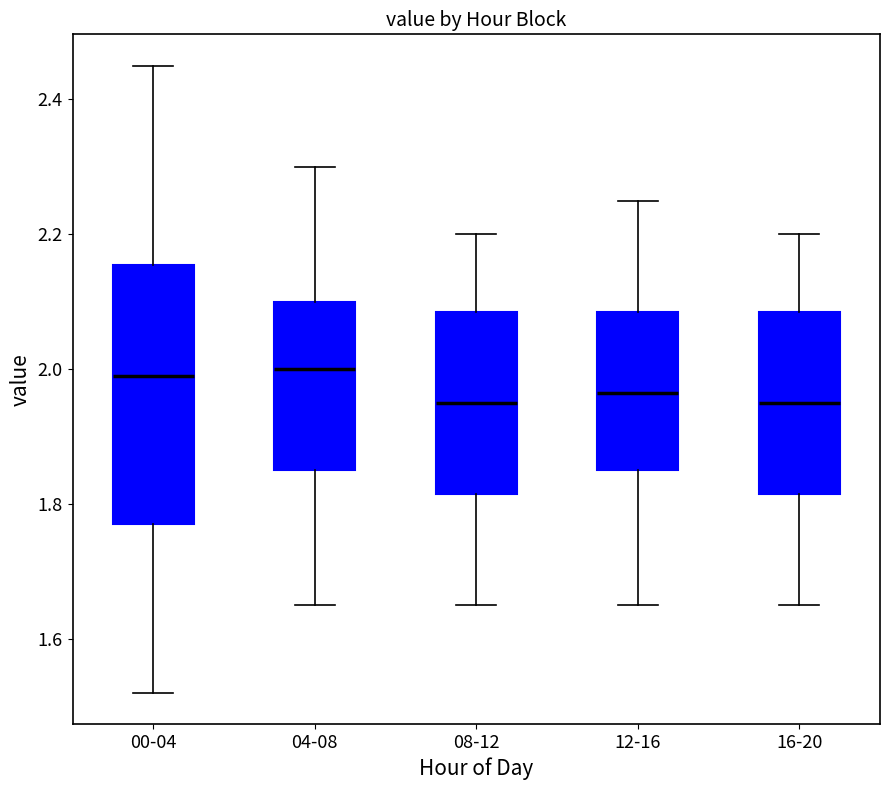

Which box is the tallest, from its lower edge to its upper edge?

00-04